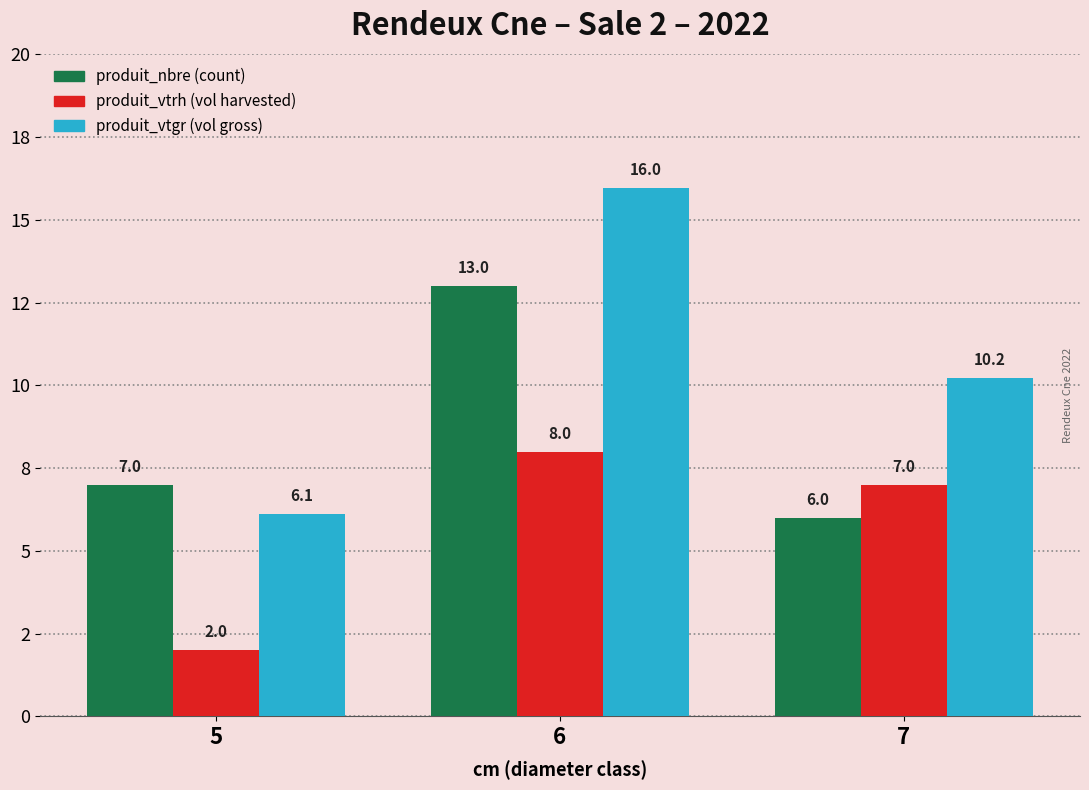

Does the chart contain any negative values?

No